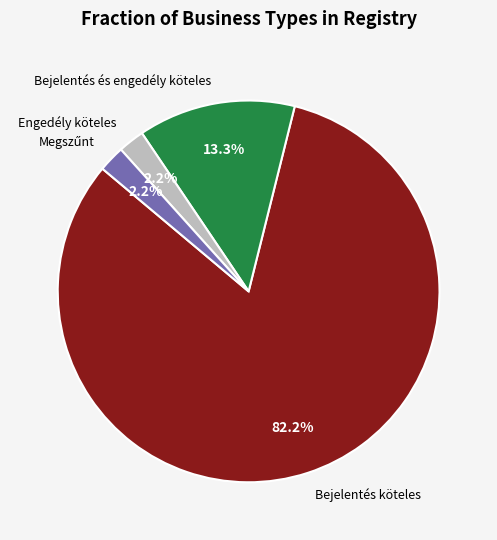

How many segments does this pie chart have?

4